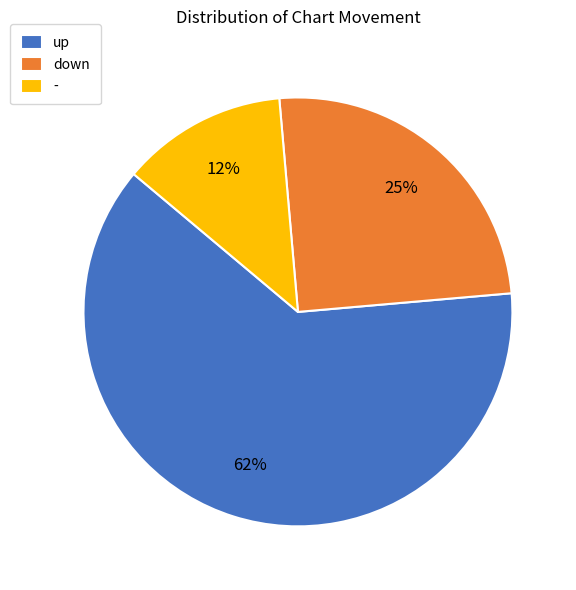

What is the majority slice?

up